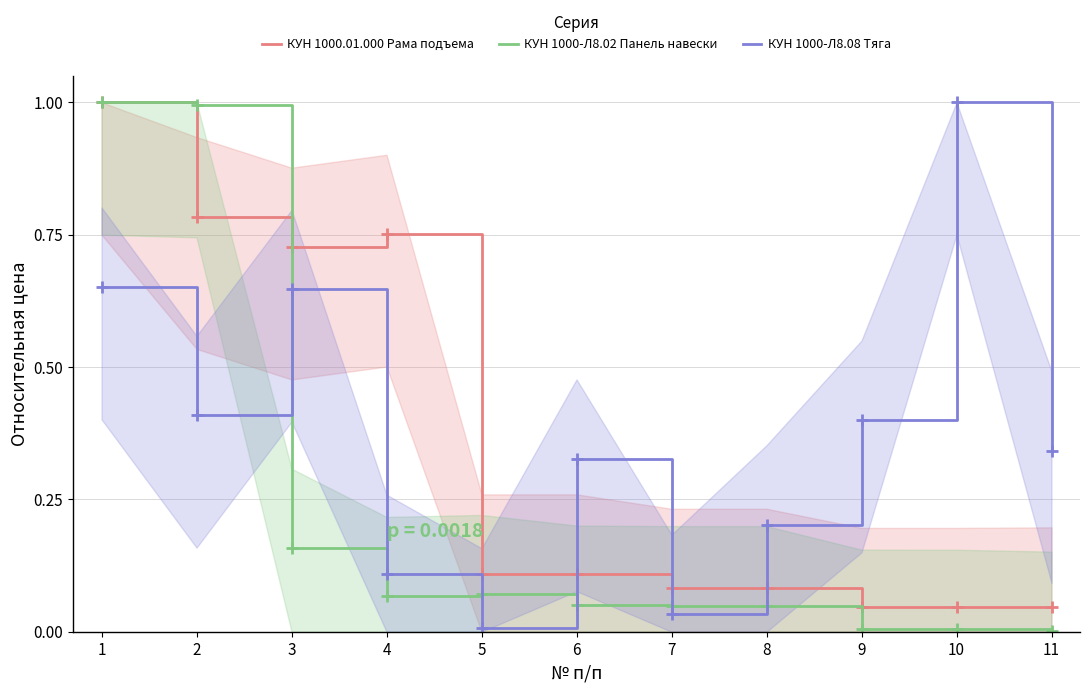

What are all the series names shown in the legend?

КУН 1000.01.000 Рама подъема, КУН 1000-Л8.02 Панель навески, КУН 1000-Л8.08 Тяга